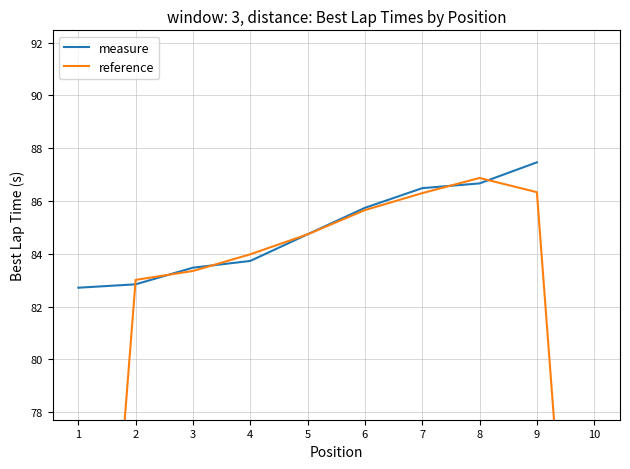

What is the difference between the maximum and minimum values in the reference series?

31.7